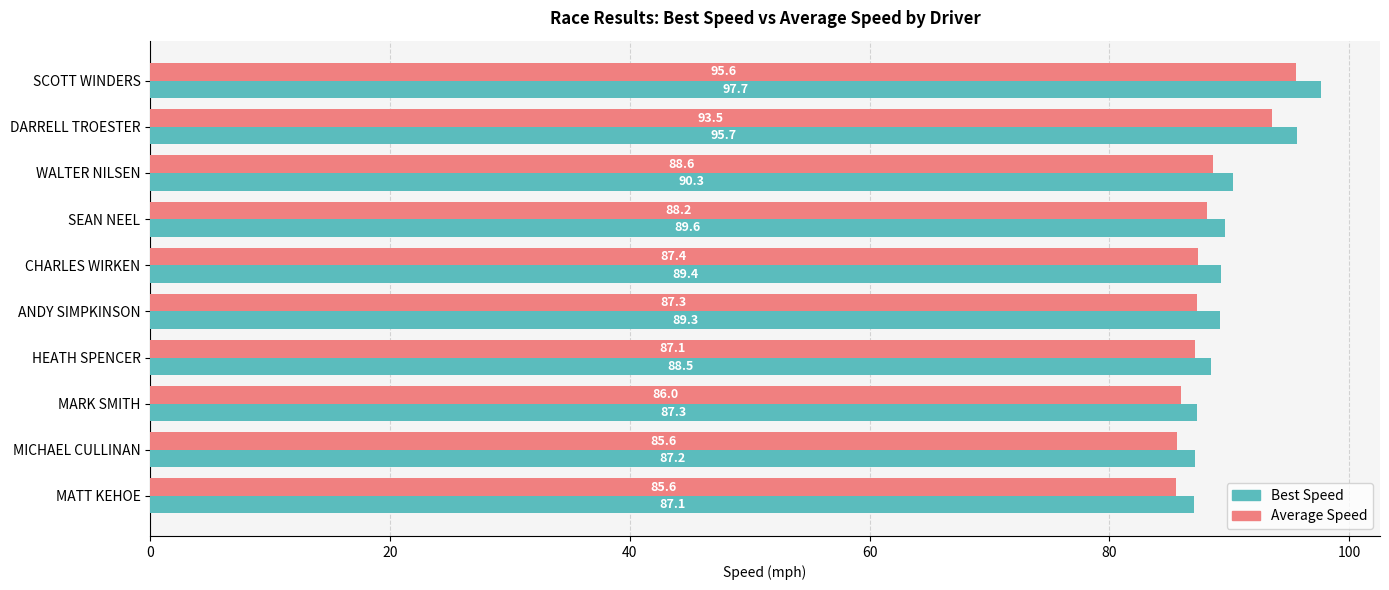

What are all the series names shown in the legend?

Best Speed, Average Speed